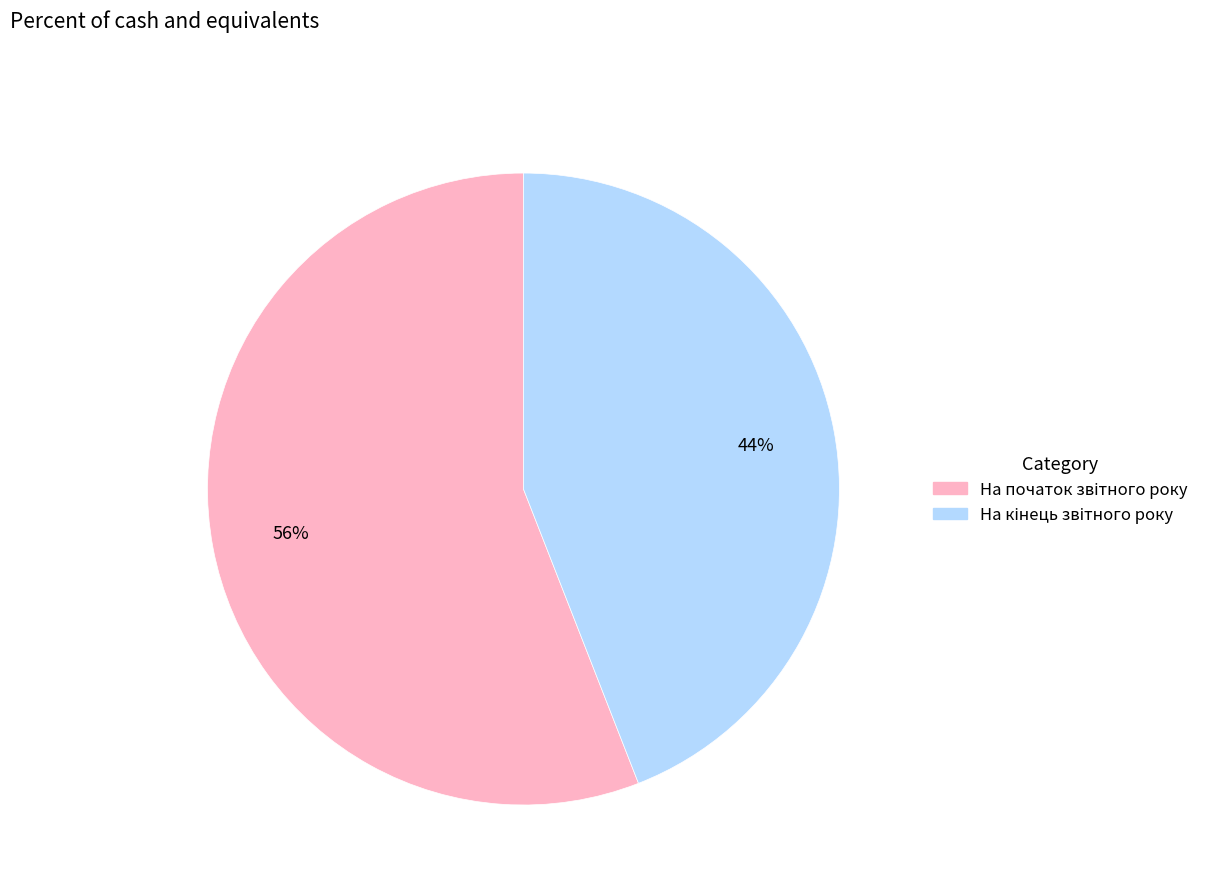

Is there any slice that represents more than half of the pie?

Yes